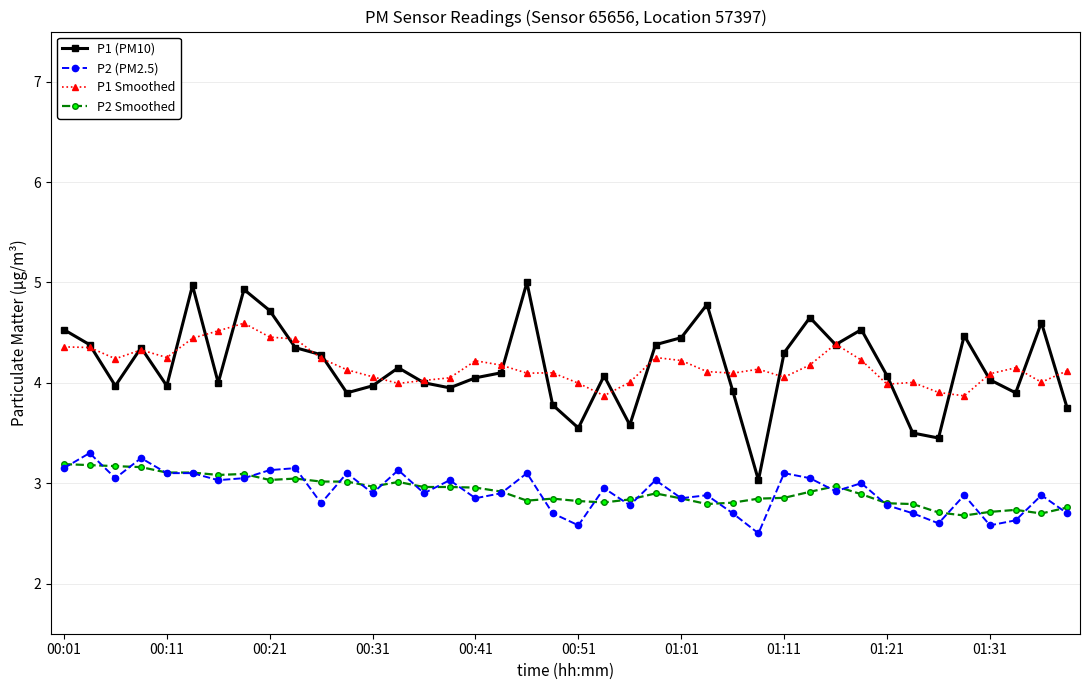

What is the value of the P1 (PM10) point at the 19th from the left?

5.0